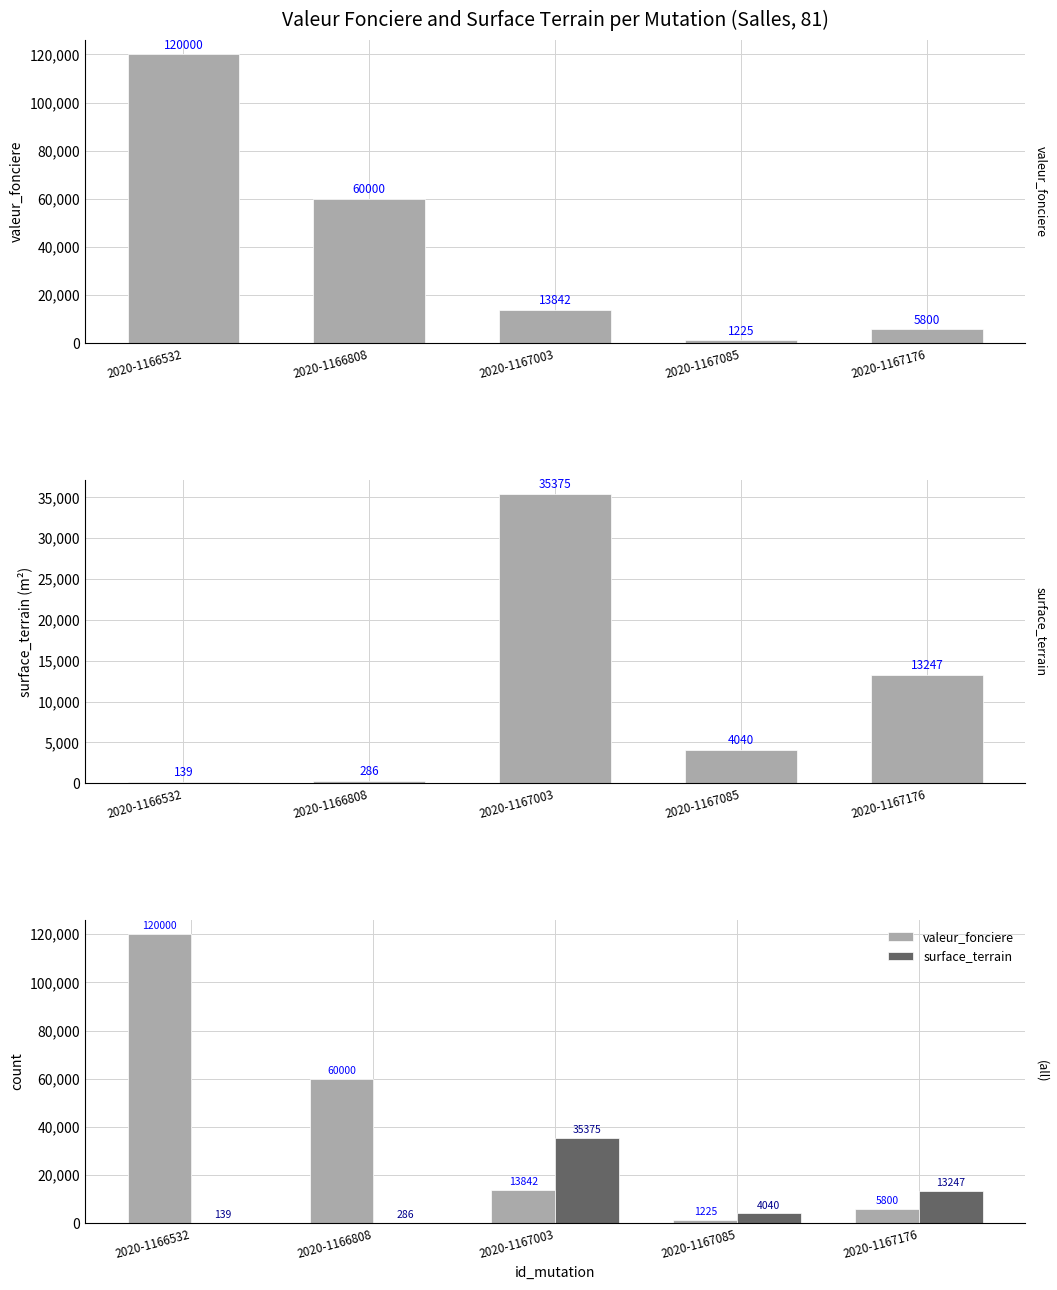

Count the number of data series in this chart.

2